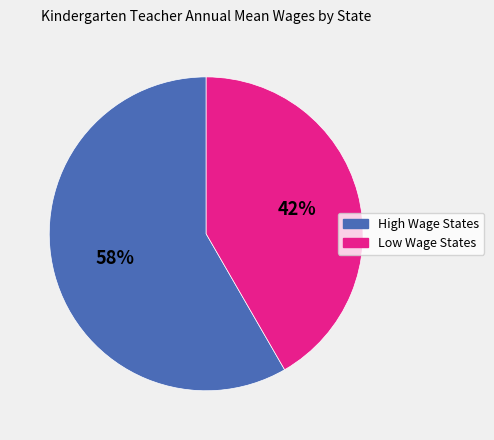

Is there any slice that represents more than half of the pie?

Yes